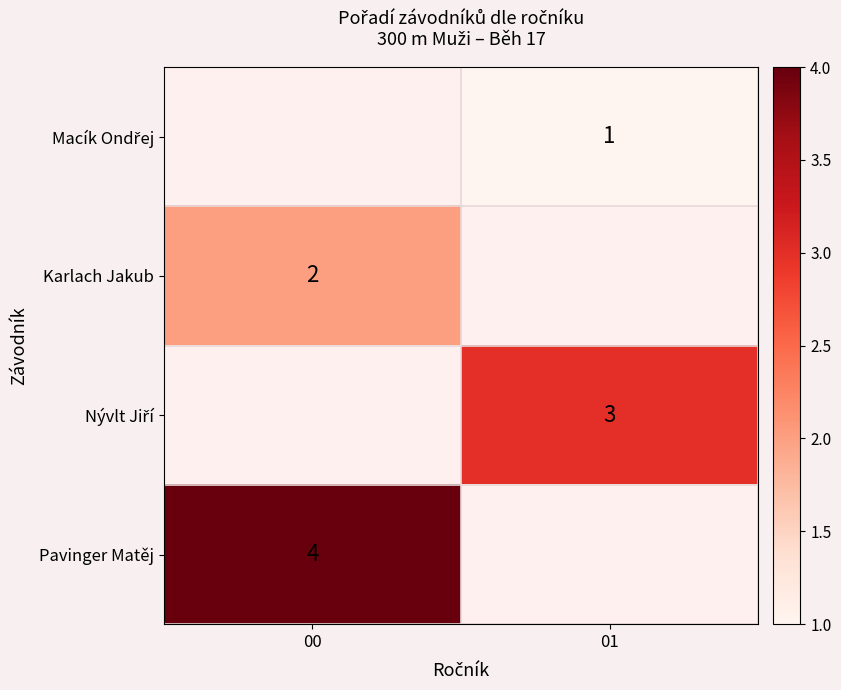

Which category has the lowest value across all series?

01